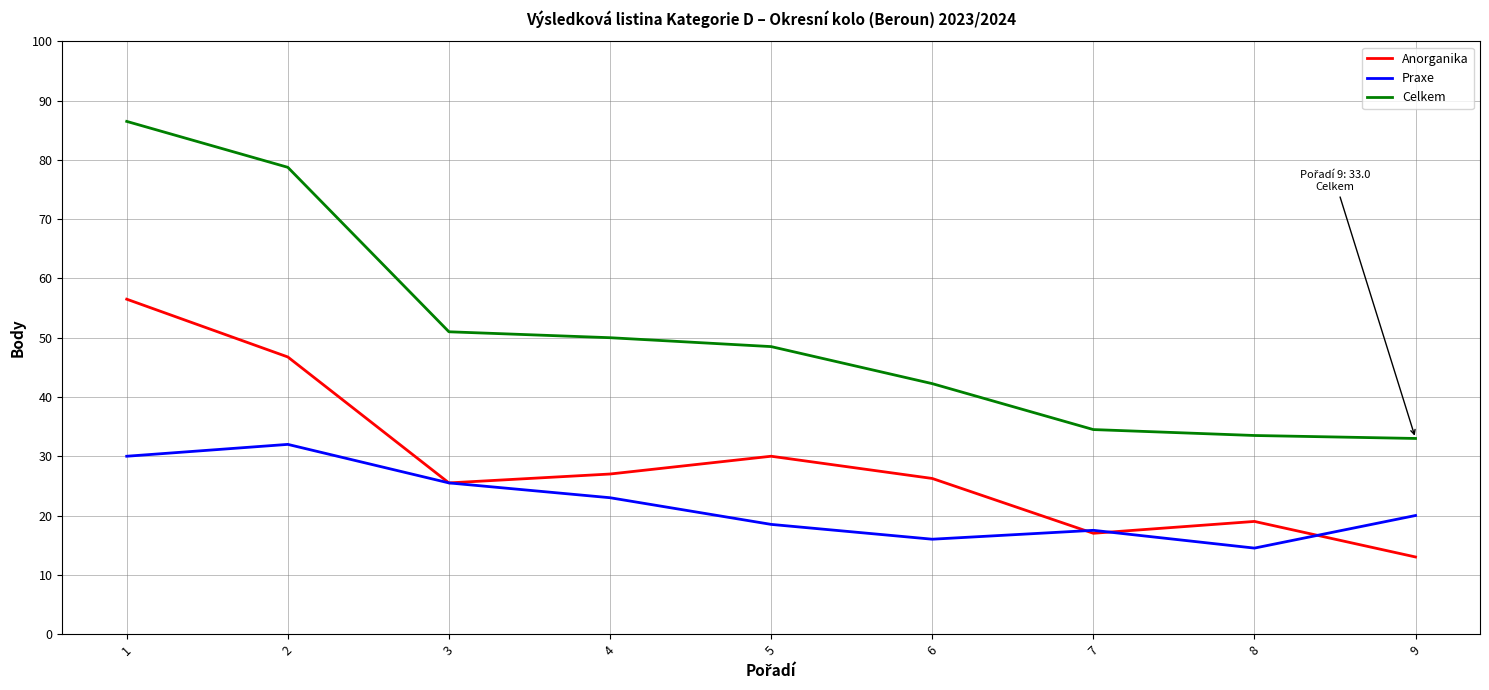

What are all the series names shown in the legend?

Anorganika, Praxe, Celkem